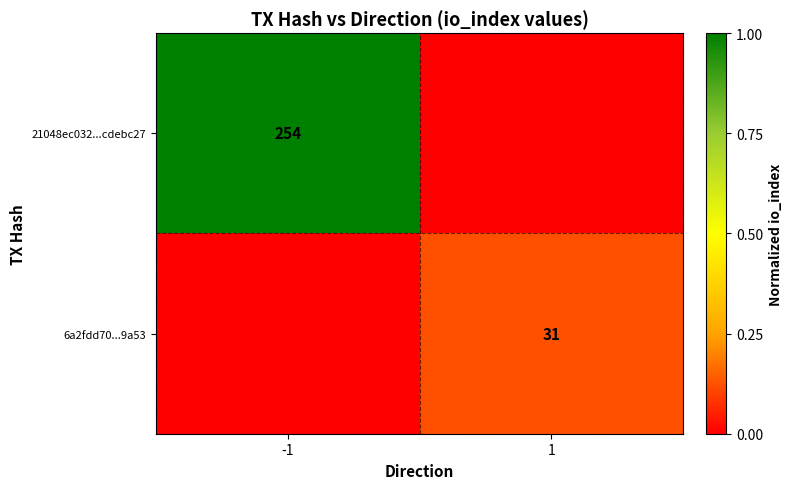

The 6a2fdd70...9a53 series shows 31 at 1. True or false?

True